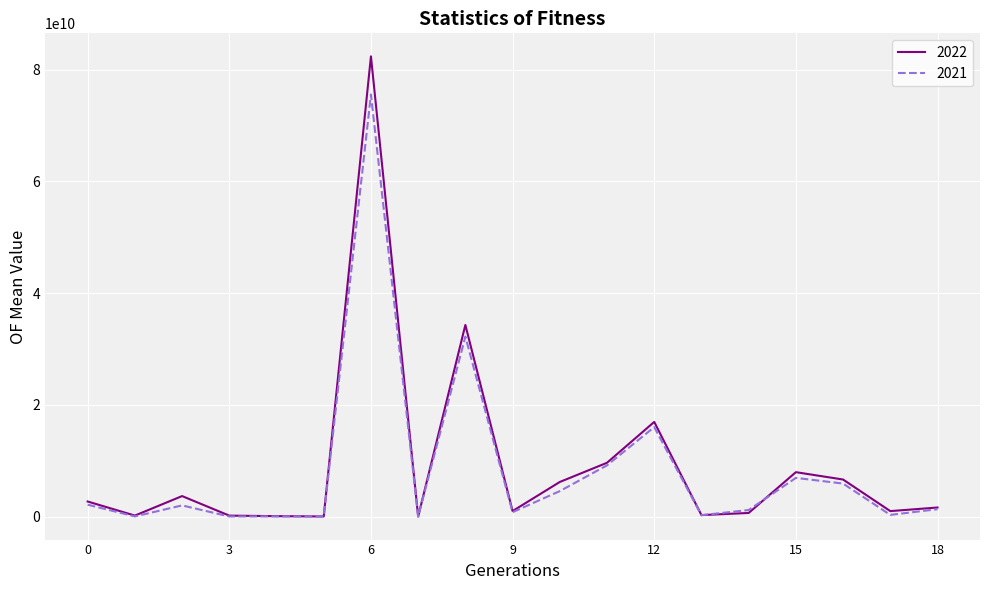

How many distinct data groups are displayed?

2